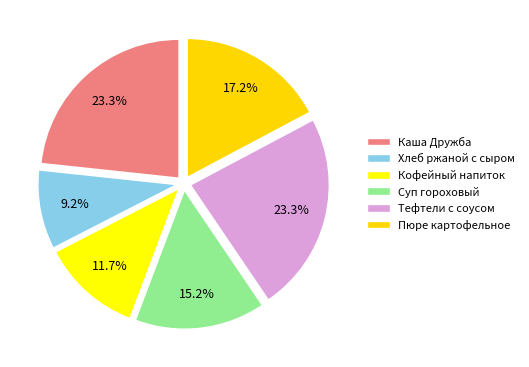

Approximately how many times larger is the value at Тефтели с соусом compared to Хлеб ржаной с сыром?

2.5